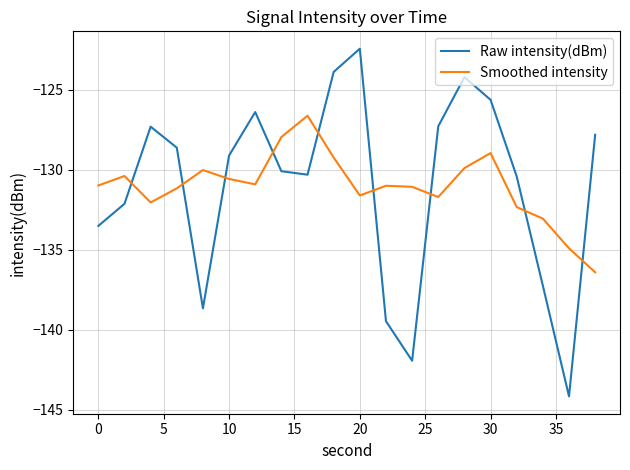

True or false: Raw intensity(dBm) and Smoothed intensity intersect in this chart.

True